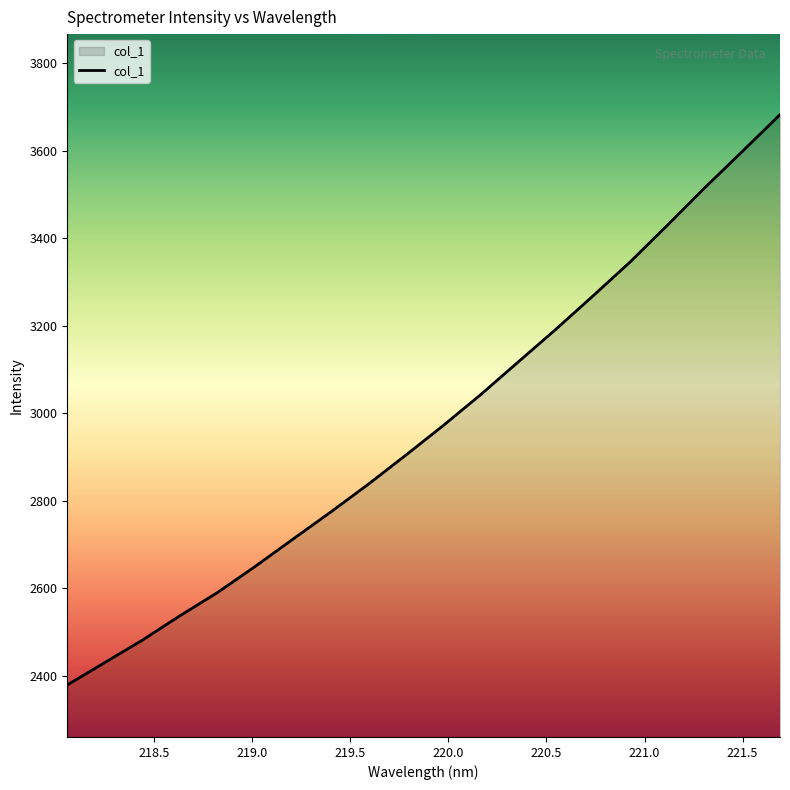

Reading left to right, transcribe all the data shown in this chart.

2378.5	2429.7	2480.9	2536.6	2589.7	2649.1	2711.1	2772.7	2836.1	2902.6	2970.4	3041.1	3115.8	3190.2	3267.2	3345.6	3429.9	3516.0	3598.9	3682.7